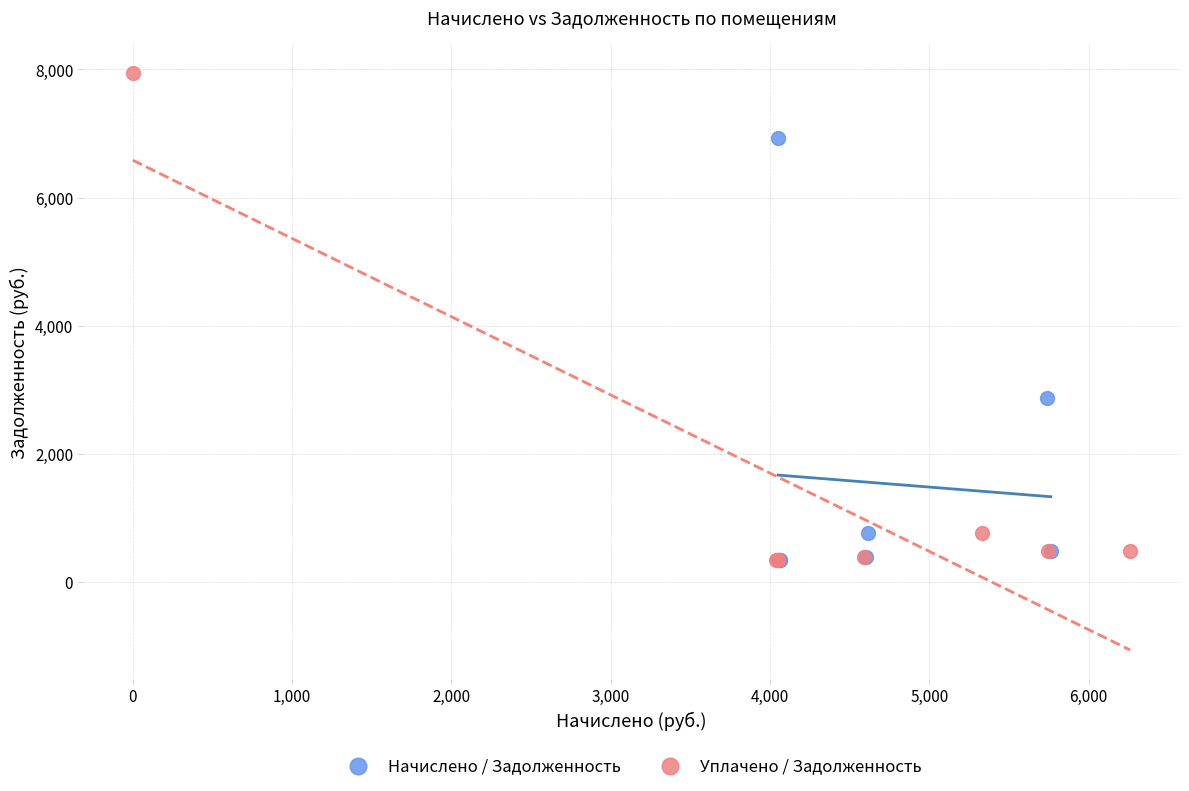

Which series has the widest spread of Y values?

Уплачено / Задолженность